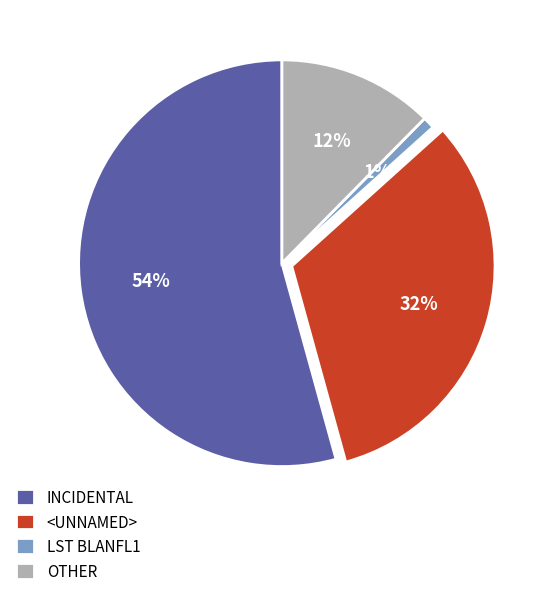

To the nearest percent, what is the difference between the <UNNAMED> and INCIDENTAL slice percentages?

22%